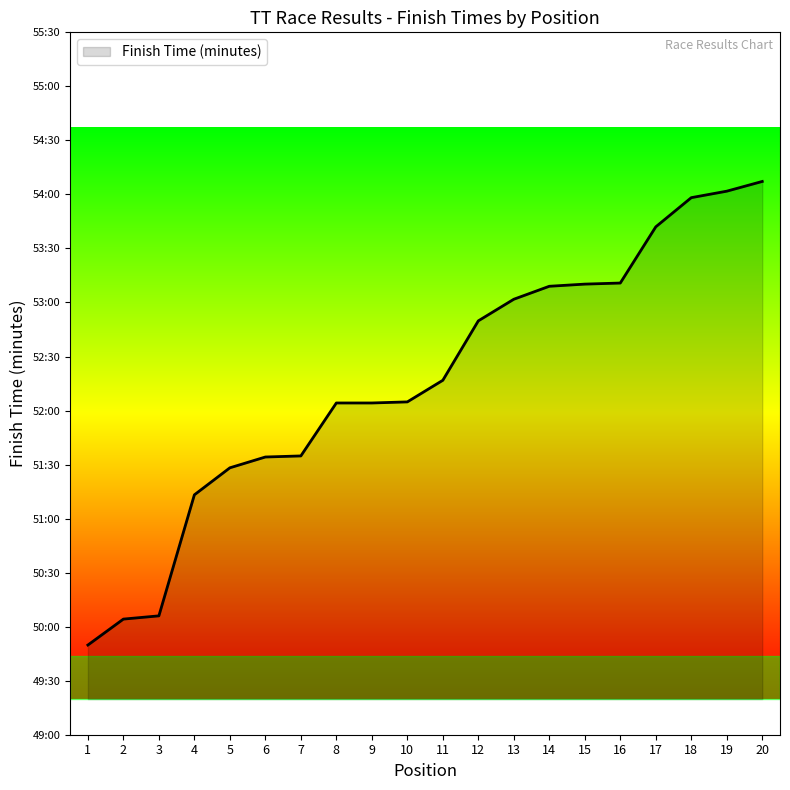

Rank the categories by value from highest to lowest.

20, 19, 18, 17, 16, 15, 14, 13, 12, 11, 10, 8, 9, 7, 6, 5, 4, 3, 2, 1